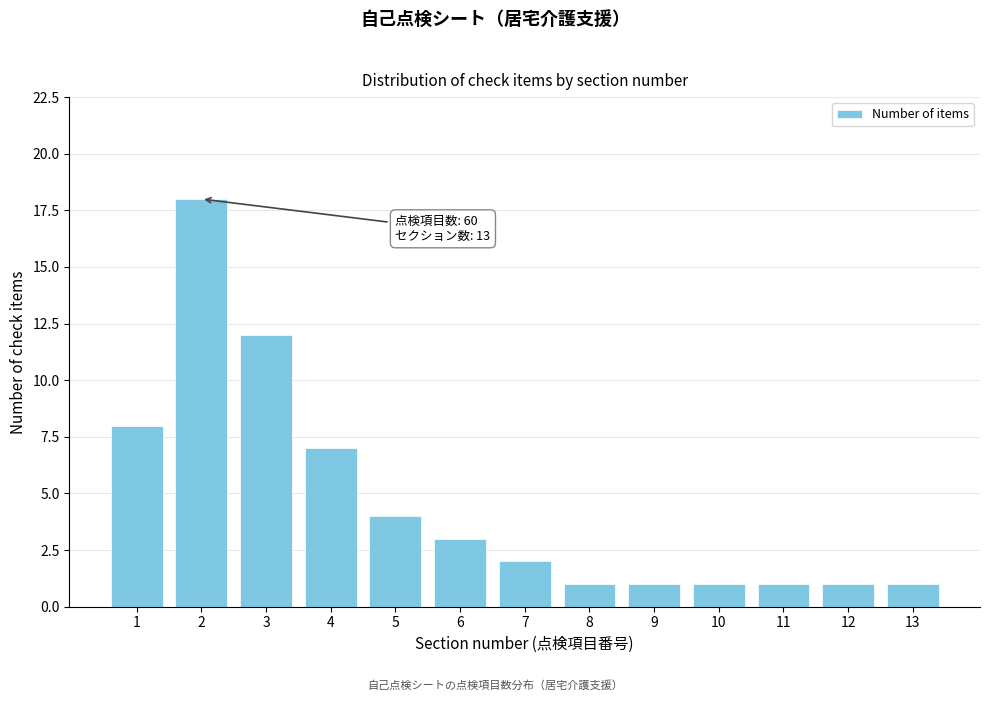

Reading left to right, extract all data points from this chart.

1=8	2=18	3=12	4=7	5=4	6=3	7=2	8=1	9=1	10=1	11=1	12=1	13=1